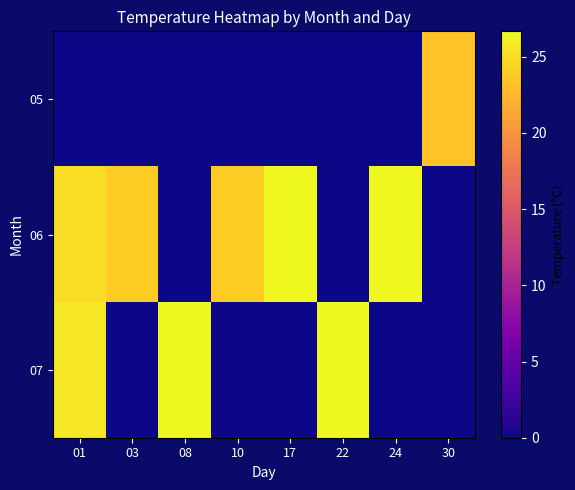

Reading left to right, extract all data points from this chart.

05: 01=0.0	03=0.0	08=0.0	10=0.0	17=0.0	22=0.0	24=0.0	30=23.3
06: 01=25.0	03=23.9	08=0.0	10=23.9	17=26.7	22=0.0	24=26.7	30=0.0
07: 01=25.6	03=0.0	08=26.7	10=0.0	17=0.0	22=26.7	24=0.0	30=0.0